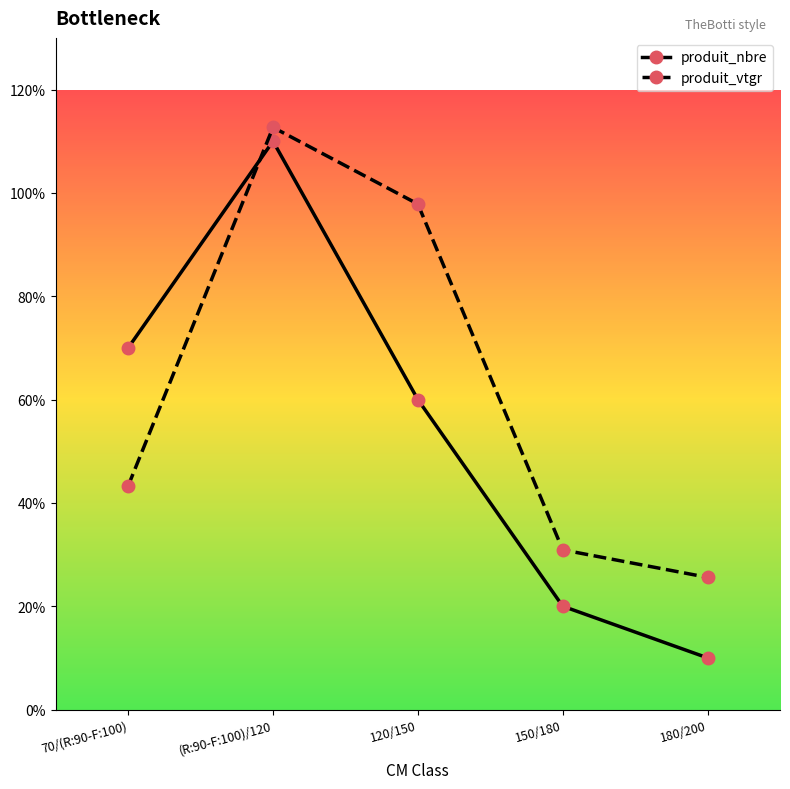

Which series has the largest total across all categories?

produit_vtgr